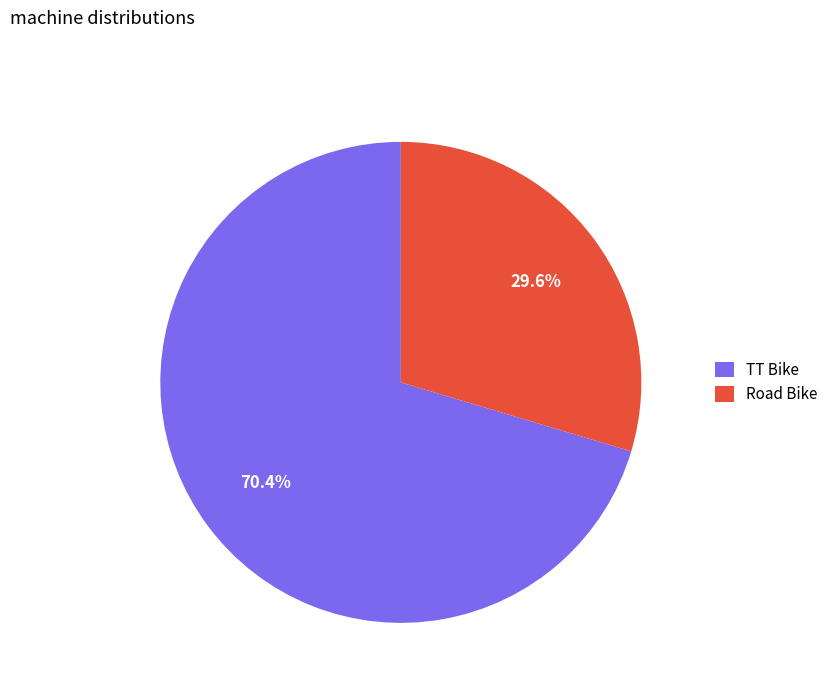

Which slice is the smallest?

Road Bike